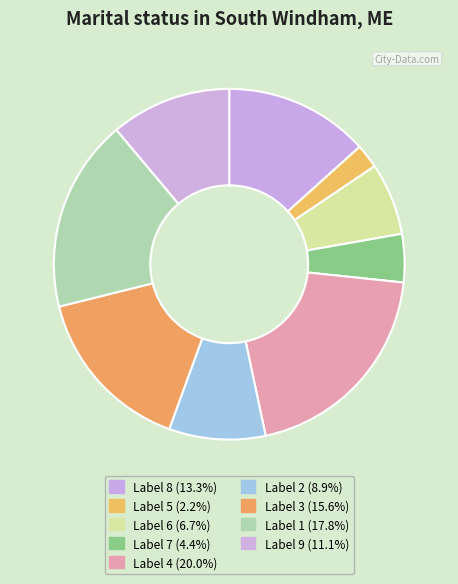

How many segments does this pie chart have?

9